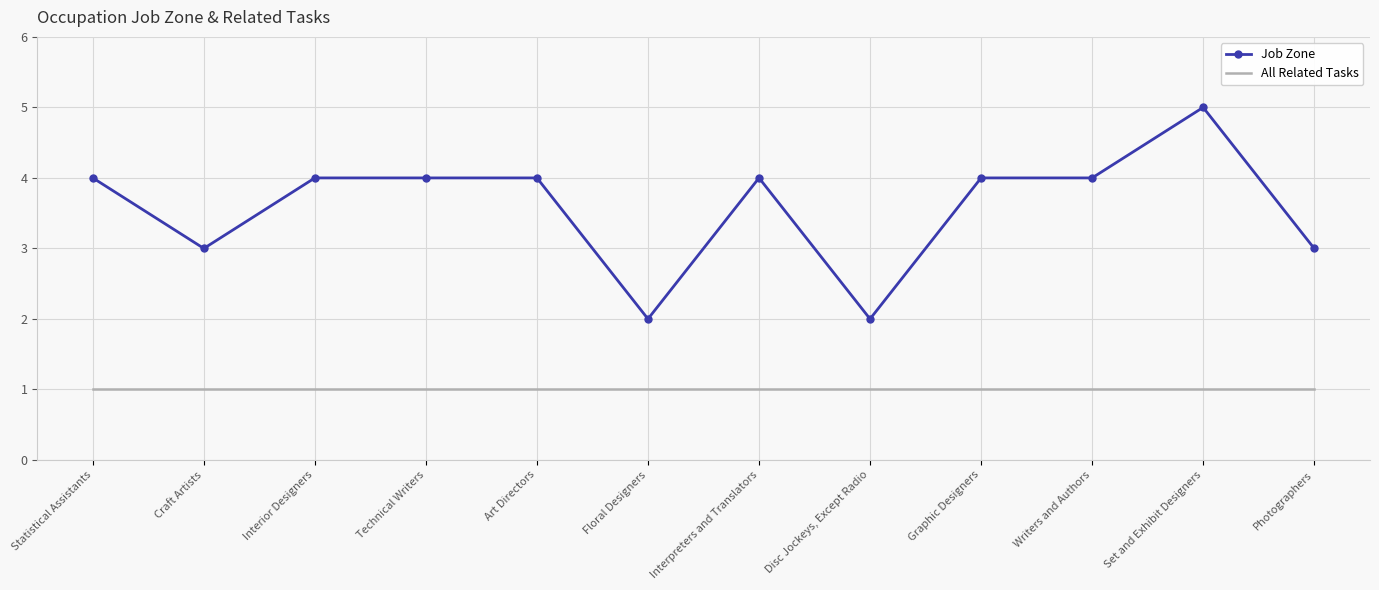

What is the total value across all series at Interior Designers?

5